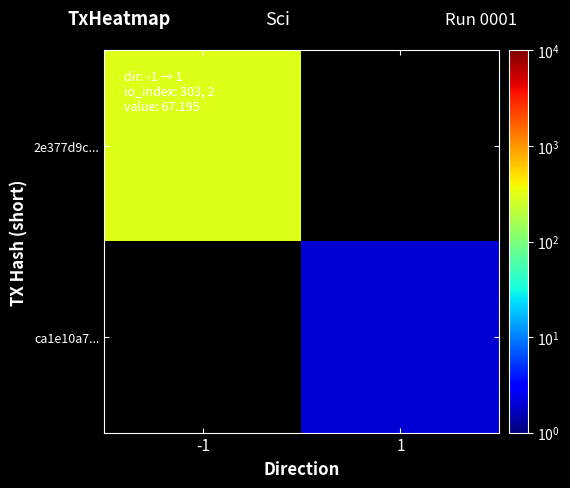

At -1, list the series in order from largest to smallest.

2e377d9c..., ca1e10a7...